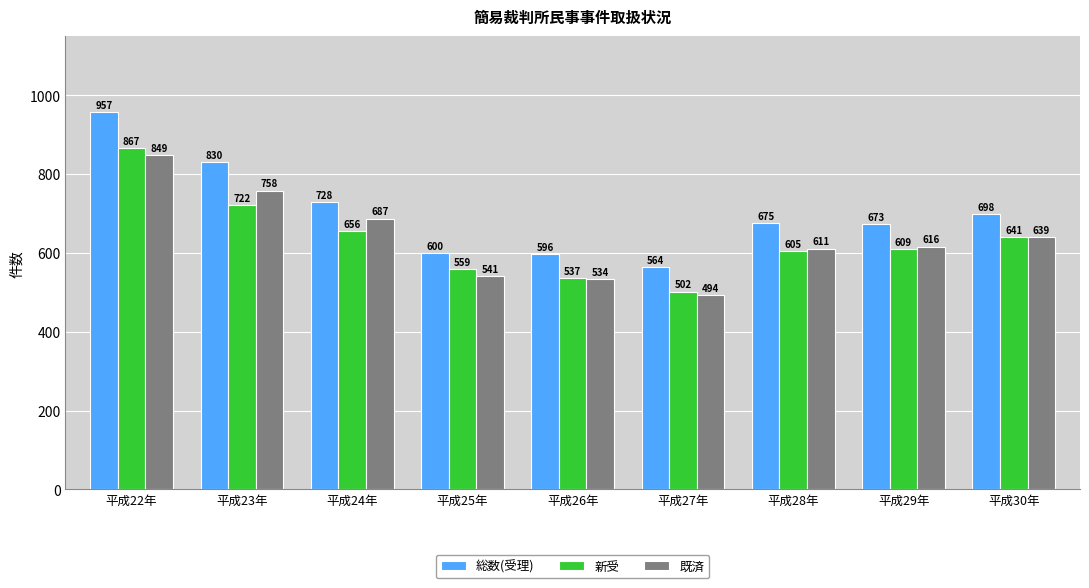

True or false: 新受 has a value of 159 at 平成23年.

False